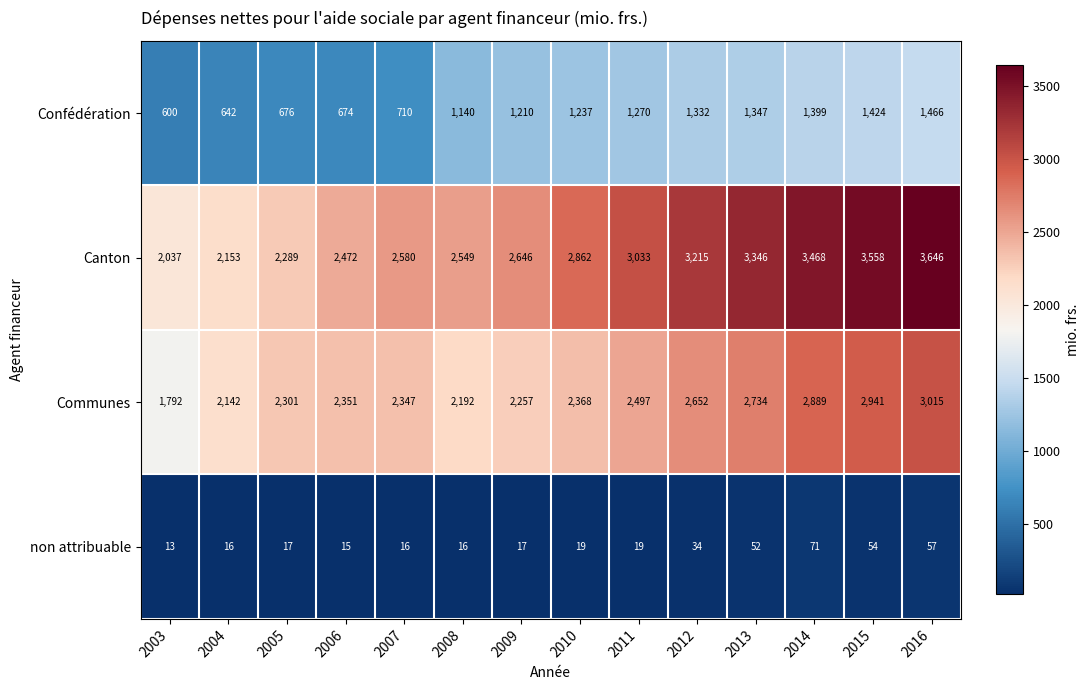

What value does the non attribuable series have at 2004, to the nearest 10?

20